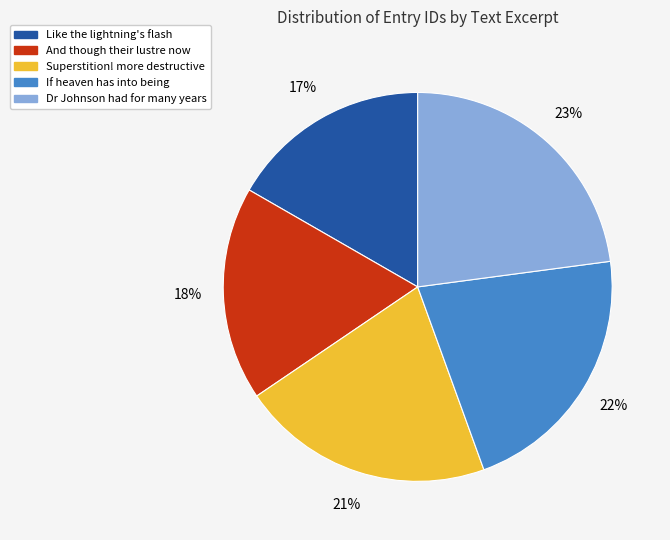

To the nearest percent, what is the difference between the largest and smallest slice percentages?

6%